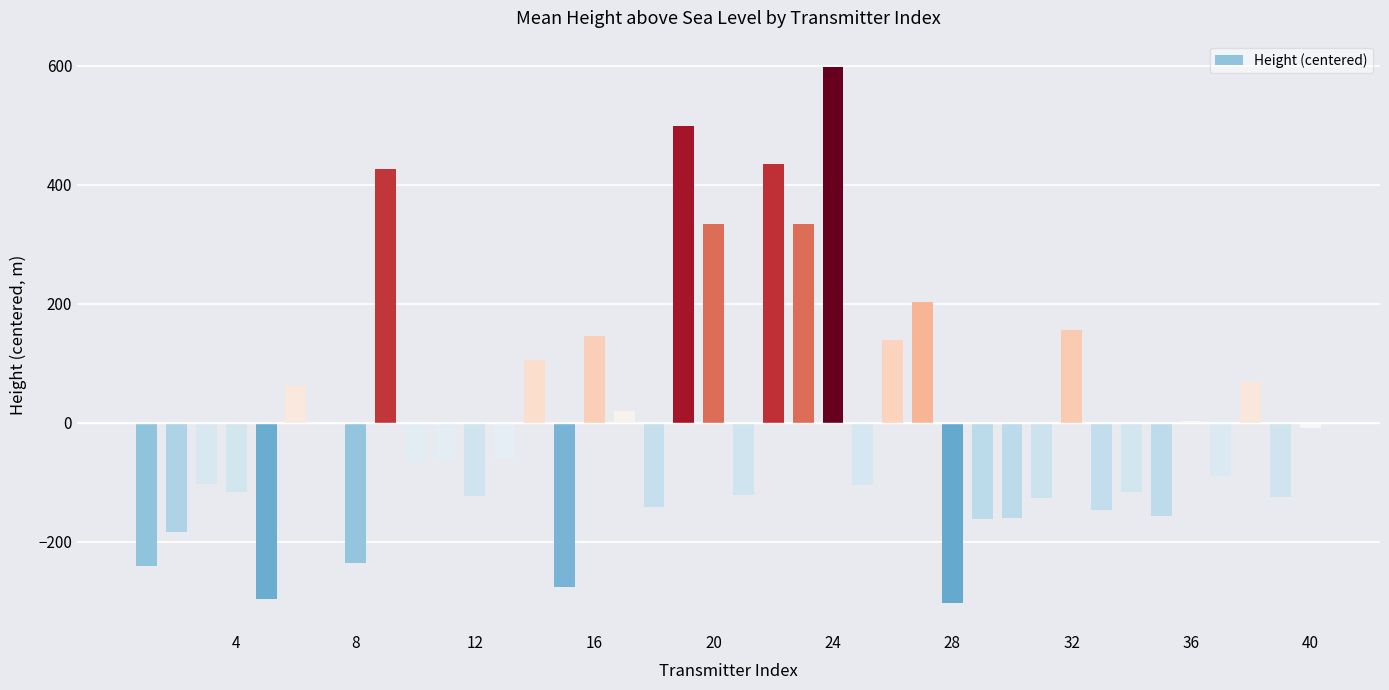

What is the greatest value displayed?

597.5